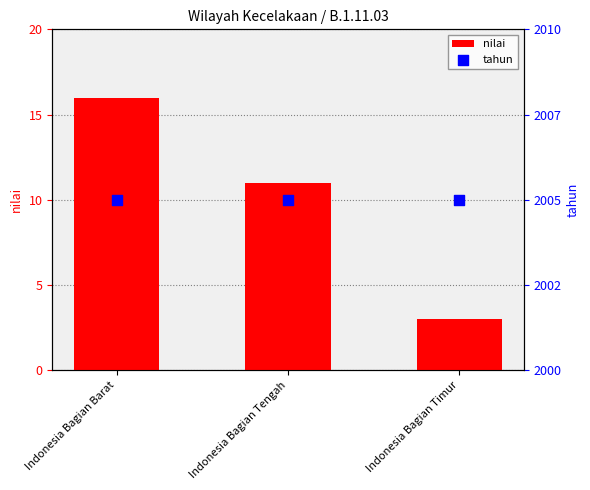

Which series has the largest Y range (max minus min)?

nilai